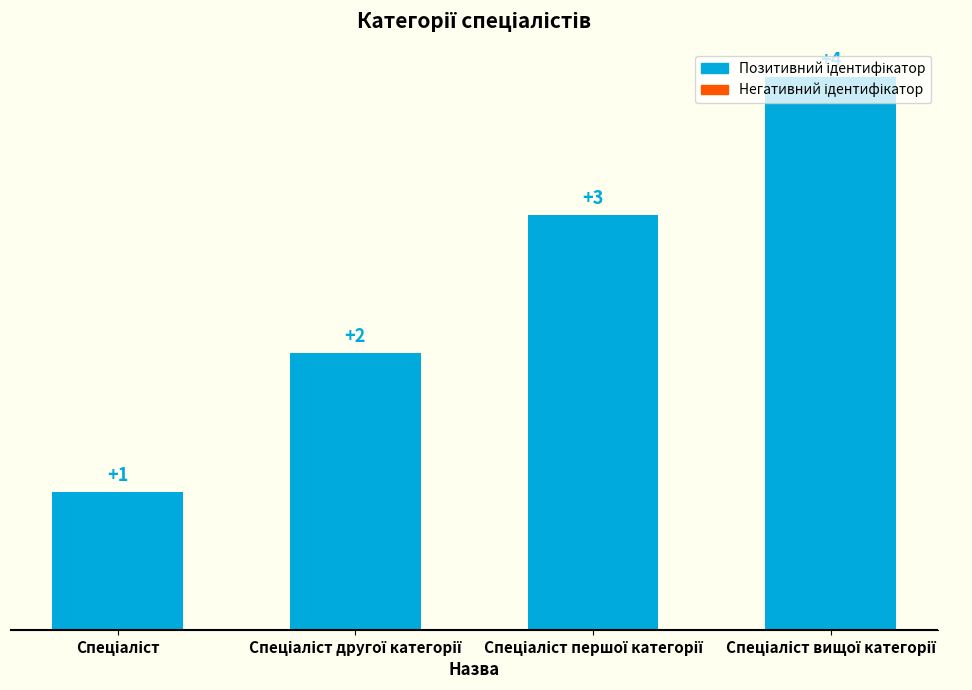

What is the sum of all values?

10